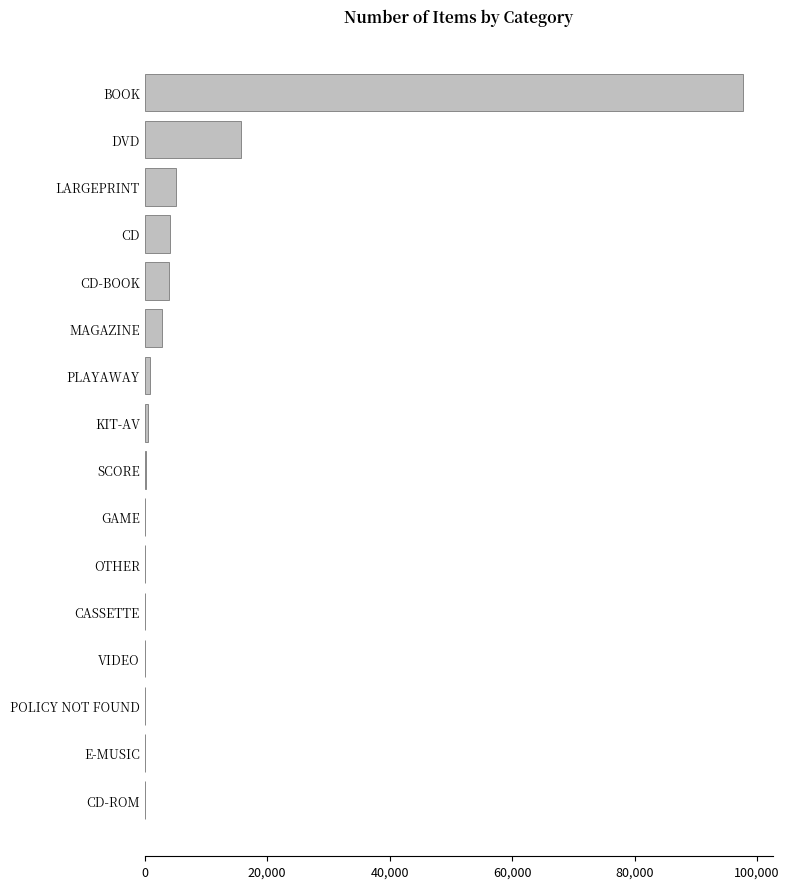

What is the maximum value shown in the chart?

97774